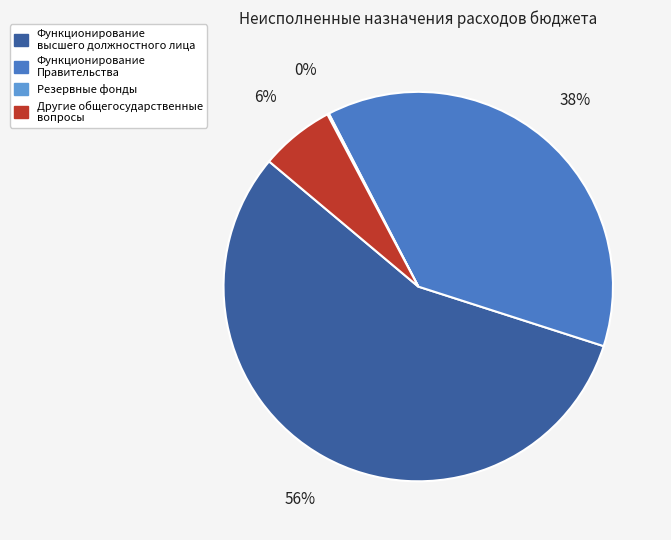

Is there a majority slice in this chart?

Yes